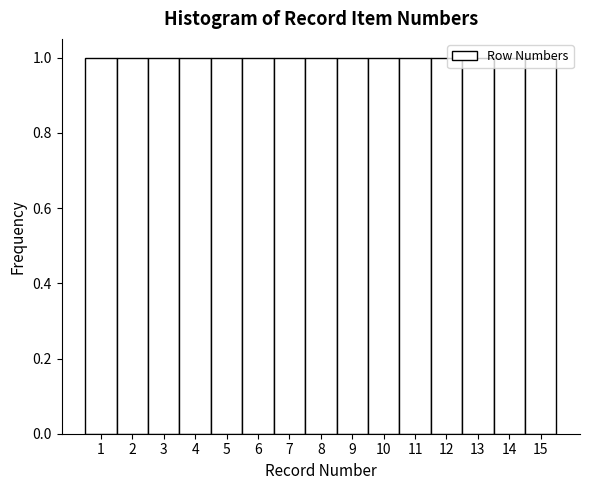

Reading left to right, list every bar in this chart as the range it spans on the x-axis followed by its height. The values are not printed on the chart, so give them approximately, as read against the axis.

0.5 to 1.5: 1
1.5 to 2.5: 1
2.5 to 3.5: 1
3.5 to 4.5: 1
4.5 to 5.5: 1
5.5 to 6.5: 1
6.5 to 7.5: 1
7.5 to 8.5: 1
8.5 to 9.5: 1
9.5 to 10.5: 1
10.5 to 11.5: 1
11.5 to 12.5: 1
12.5 to 13.5: 1
13.5 to 14.5: 1
14.5 to 15.5: 1